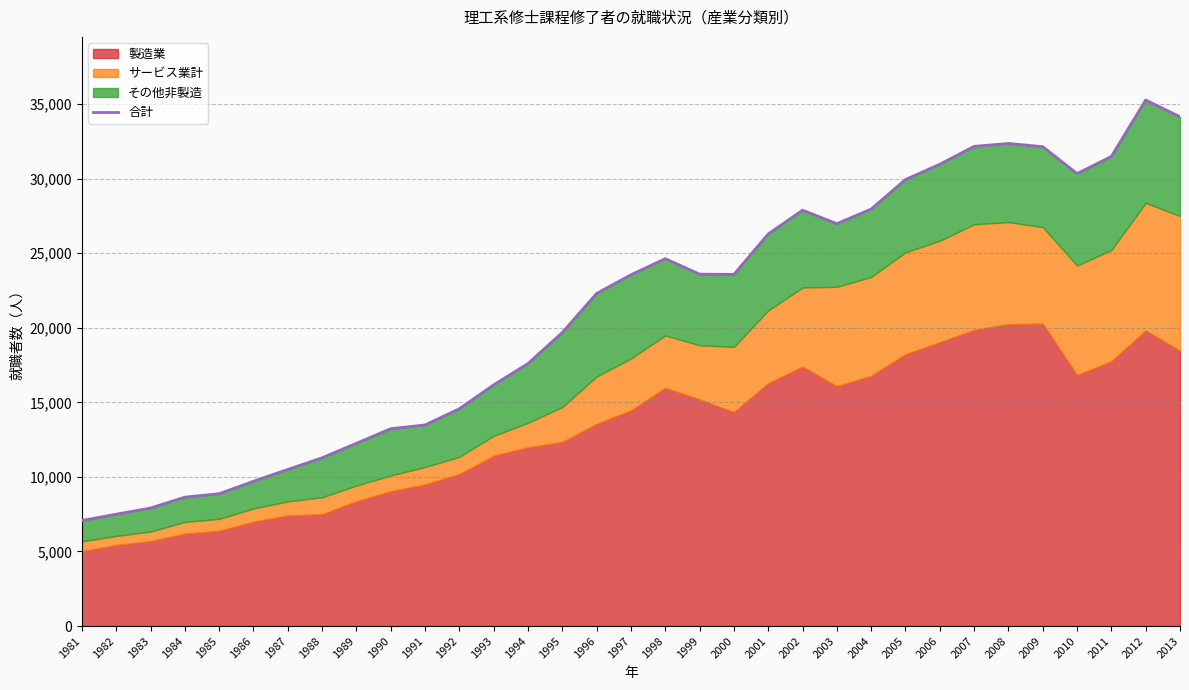

How many points are lower than both their immediate neighbors (excluding endpoints)?

3